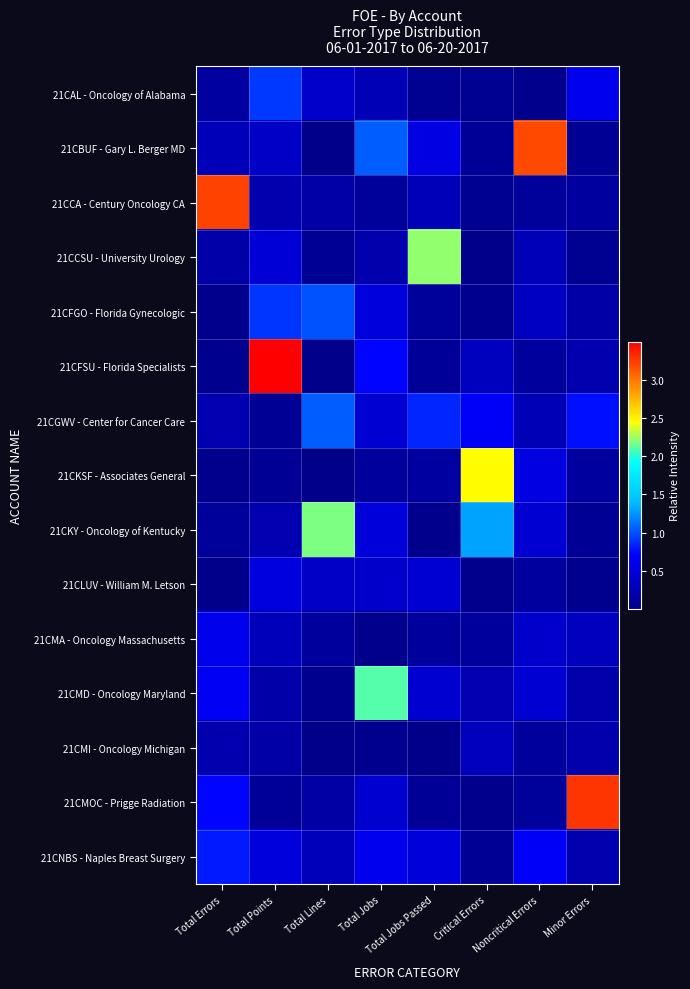

What is the total value across all series at Noncritical Errors?

7.2